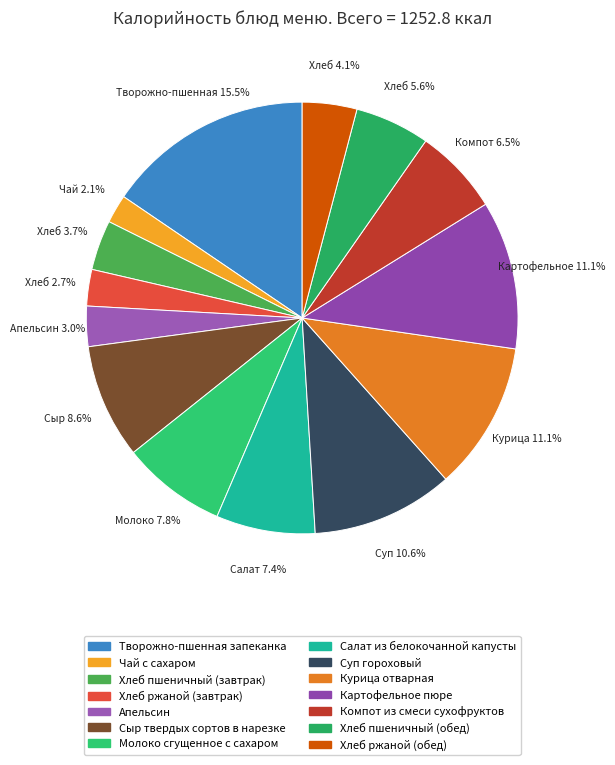

Is Курица отварная the majority of the pie?

No